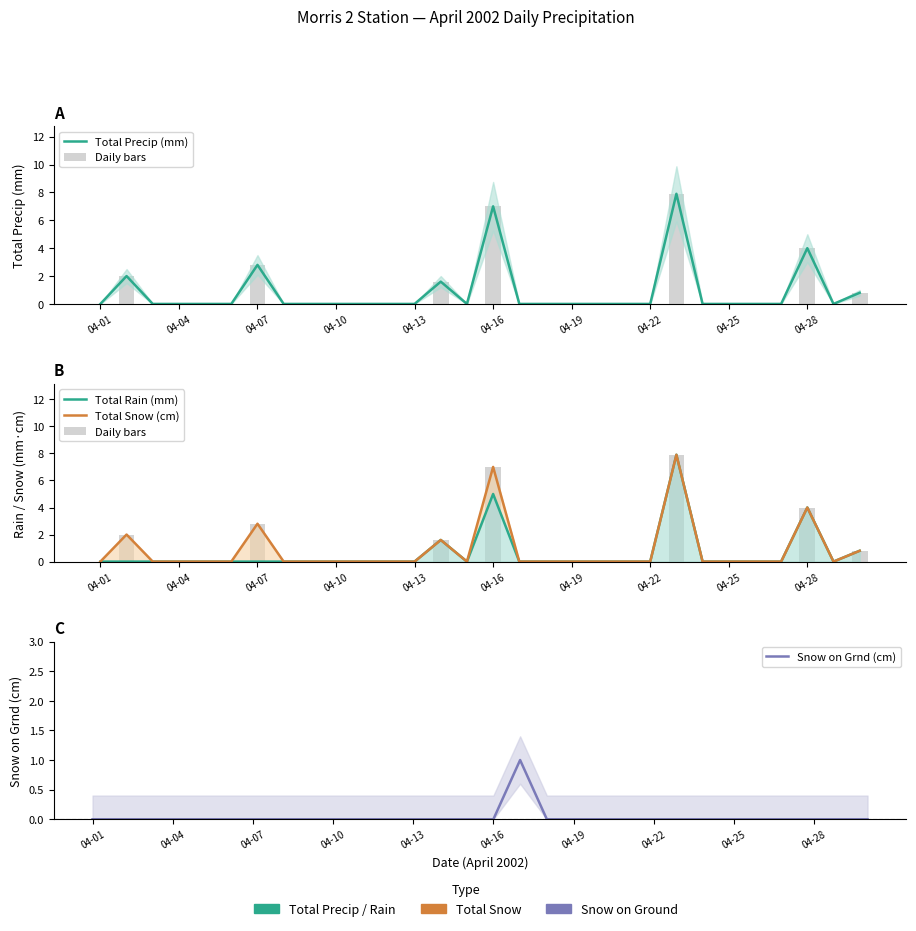

At how many categories does at least one series exceed 0?

8